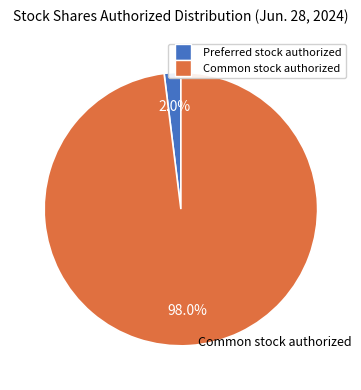

What is the largest slice in the pie chart?

Common stock authorized